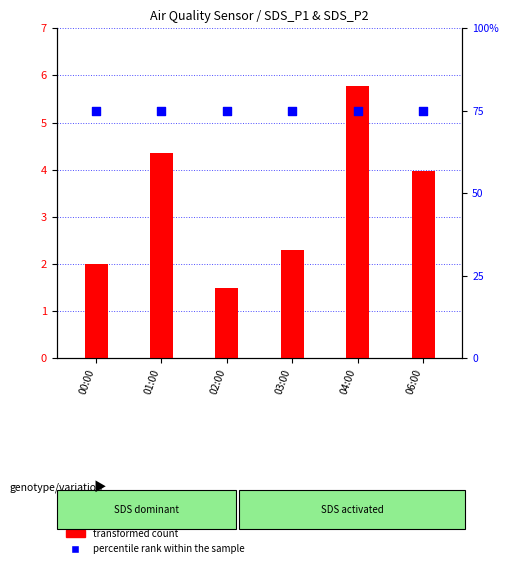

Which series reaches the maximum Y coordinate?

percentile rank within the sample